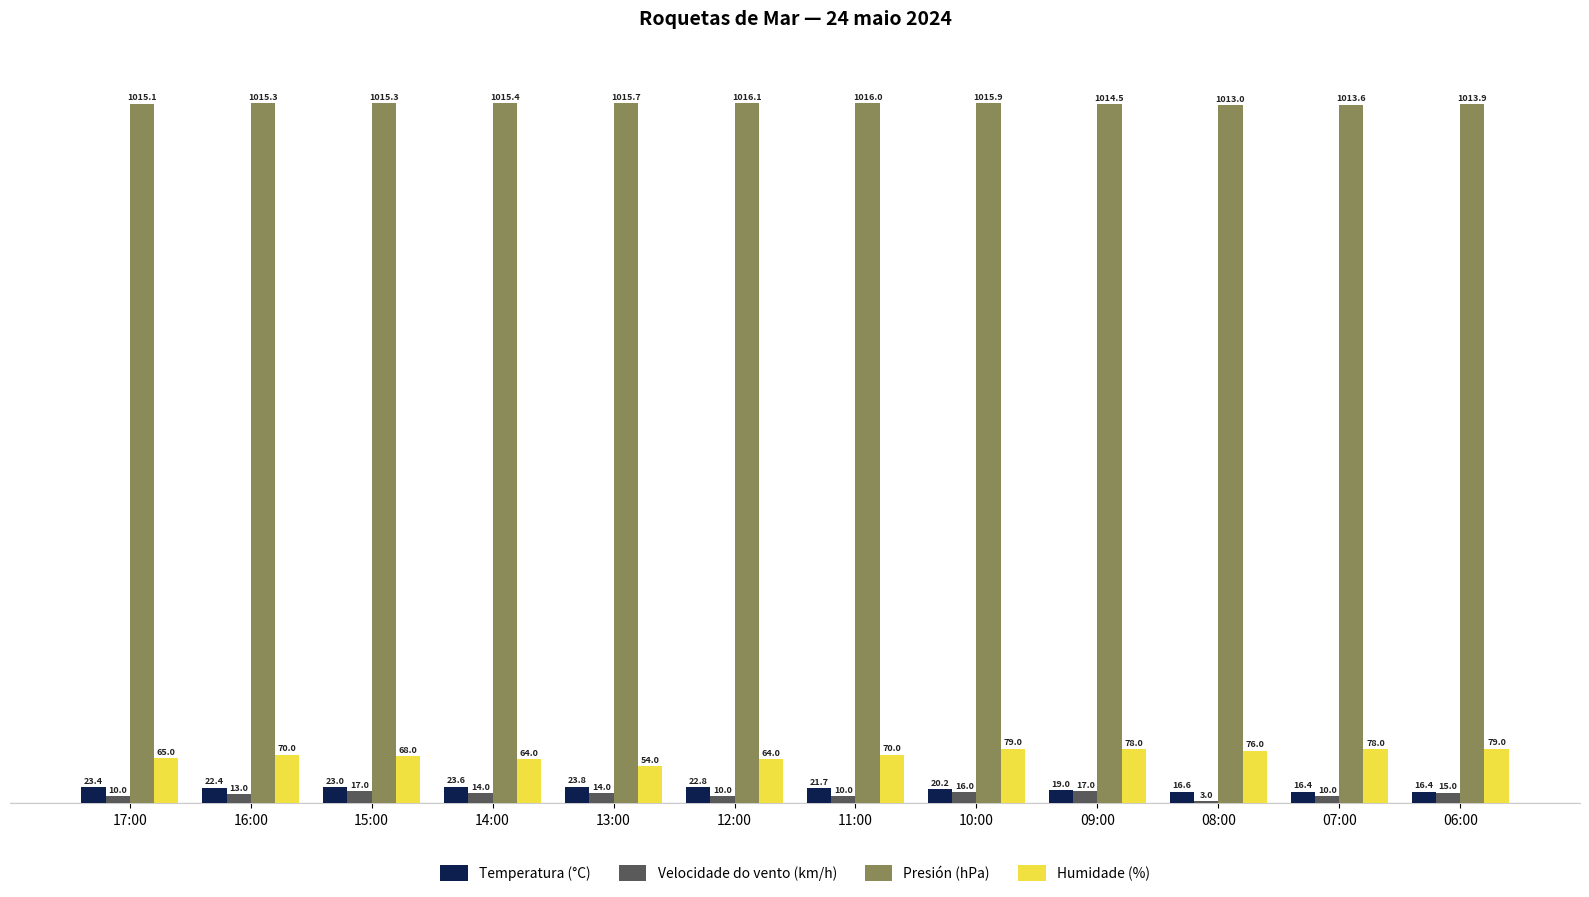

What is the sum of the Presión (hPa) values at 09:00 and 17:00?

2029.6